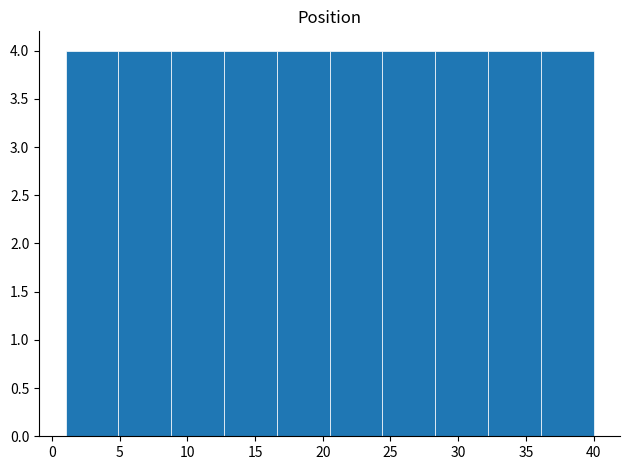

Reading left to right, transcribe this chart: for each bar, give the range it covers on the x-axis and its height. Neither the bar edges nor the heights are printed on the chart, so give them approximately, as read against the axes.

1.0 to 4.9: 4
4.9 to 8.8: 4
8.8 to 12.7: 4
12.7 to 16.6: 4
16.6 to 20.5: 4
20.5 to 24.4: 4
24.4 to 28.3: 4
28.3 to 32.2: 4
32.2 to 36.1: 4
36.1 to 40.0: 4